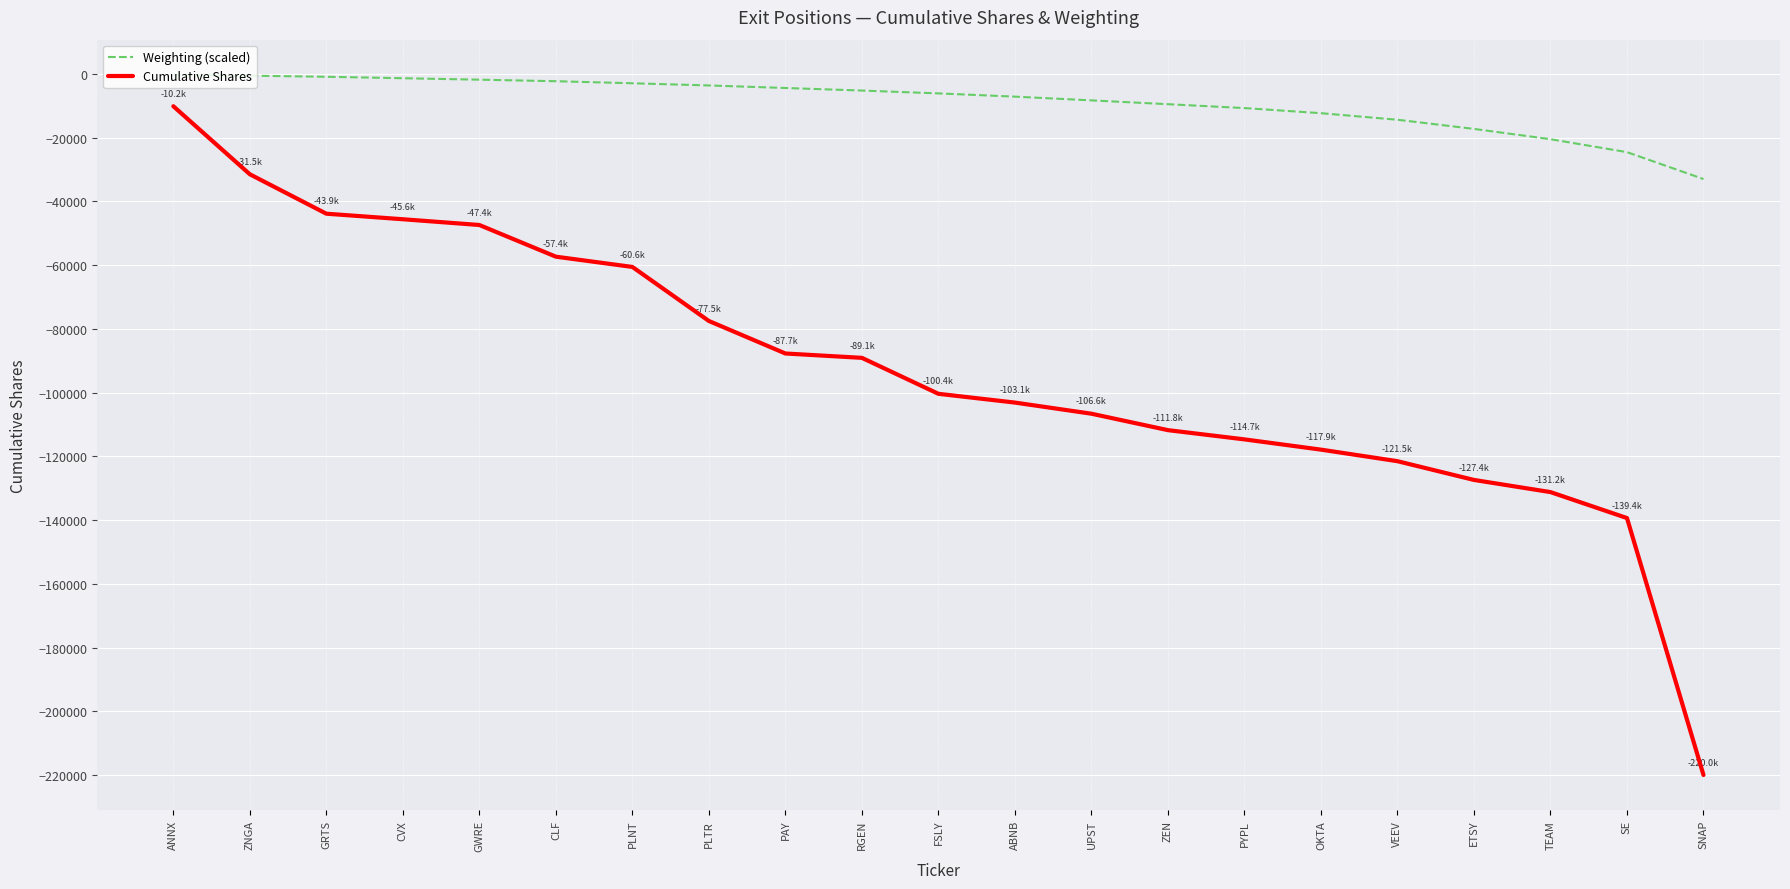

How many values in the Weighting (scaled) series exceed -6130?

10